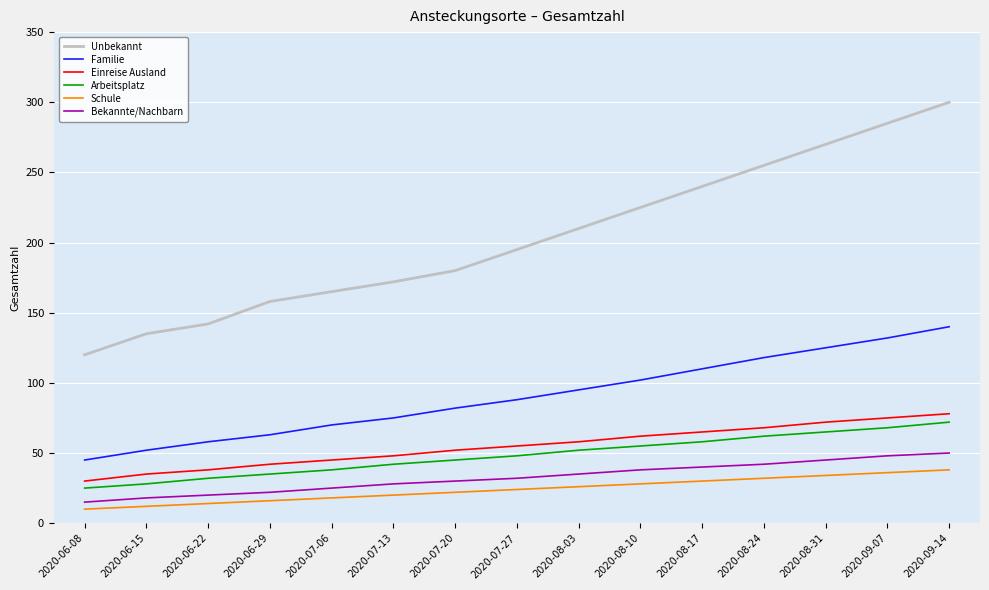

What is the highest value of the Familie series?

140